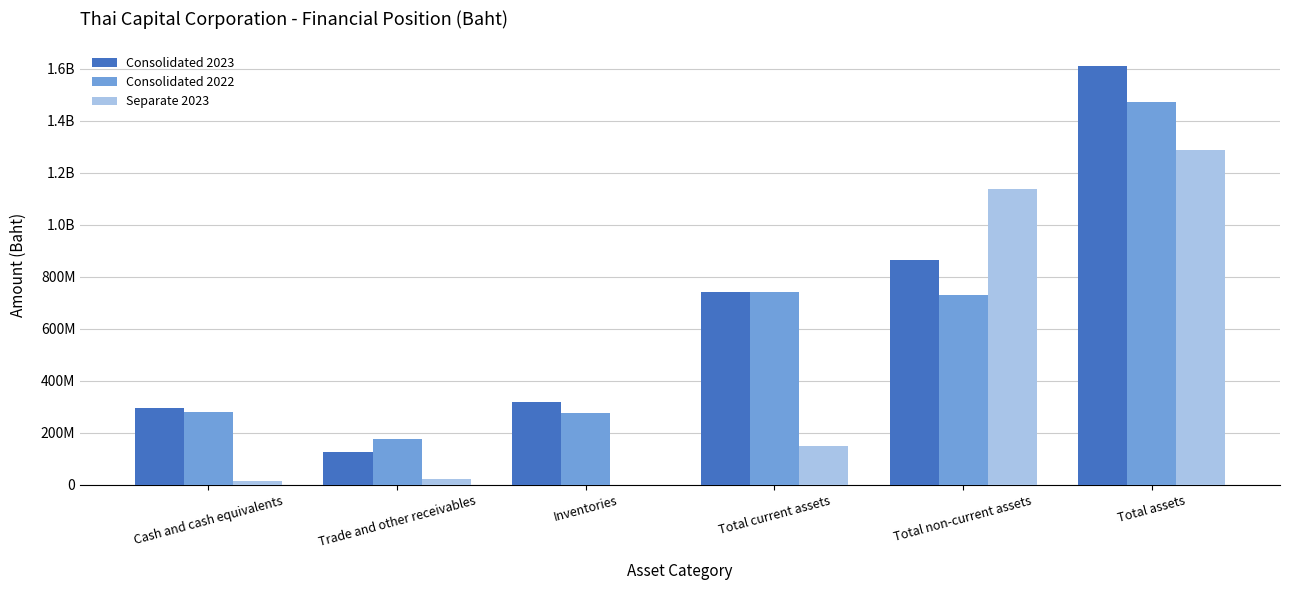

Between Inventories and Total assets, which series saw the biggest shift?

Consolidated 2023